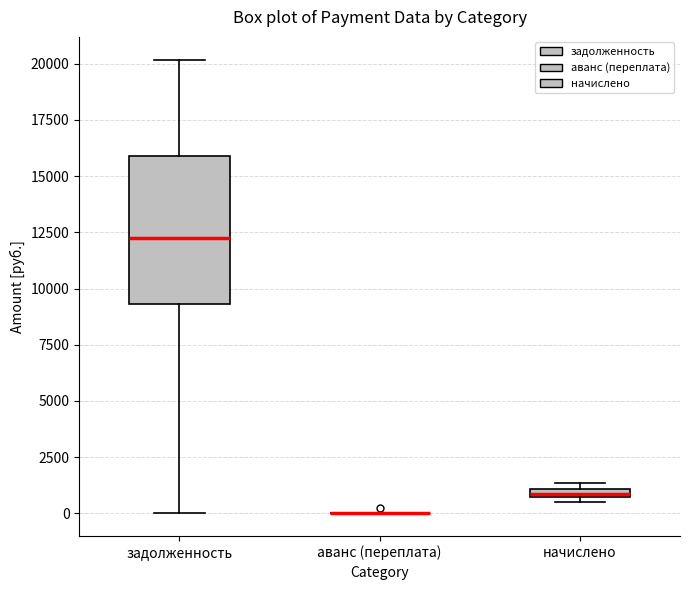

Which box is the tallest, from its lower edge to its upper edge?

задолженность